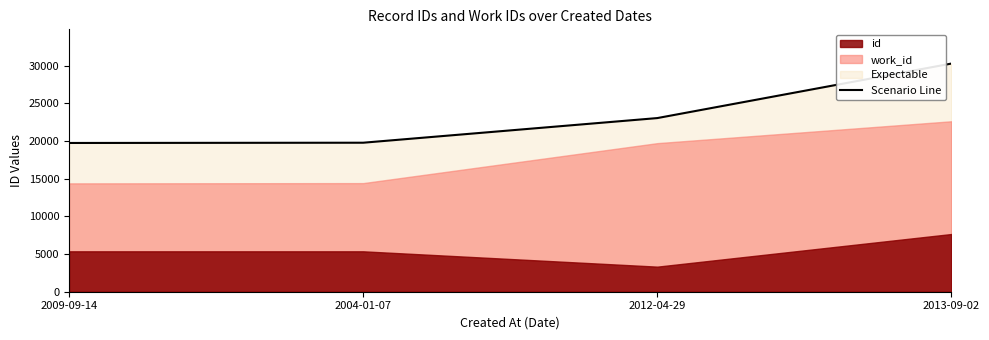

Reading left to right, list all the values displayed in this chart.

19758	19791	23064	30305